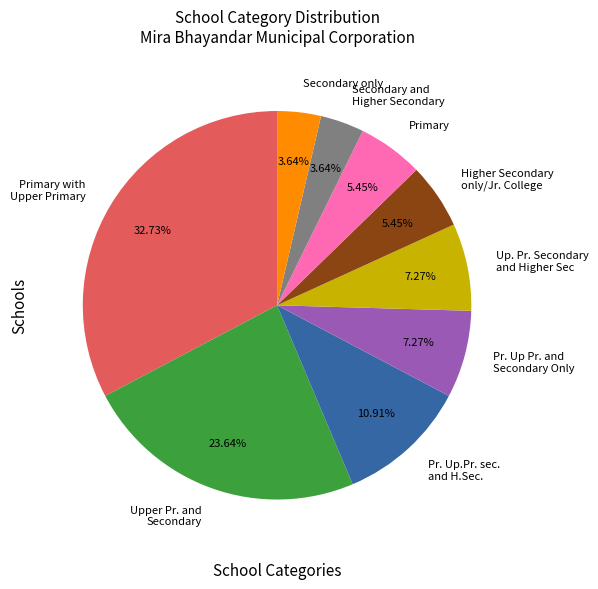

Which slice is the largest?

Primary with Upper Primary